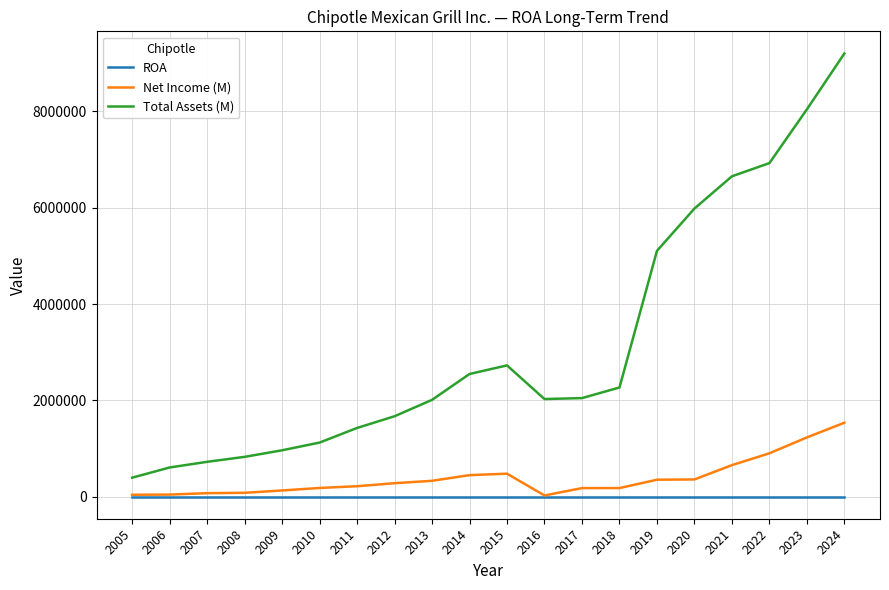

At which category is the sum across all series the highest?

2024